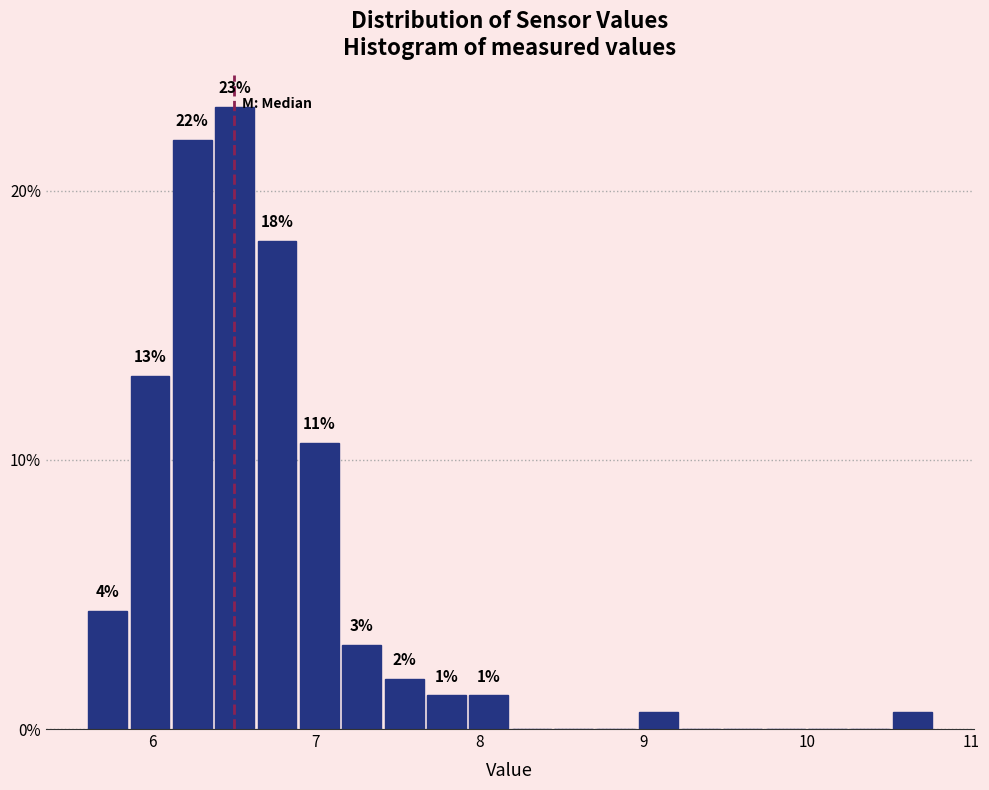

Around what value on the x-axis is the tallest bar? Give the approximate position of its centre, as read against the axis.

6.5